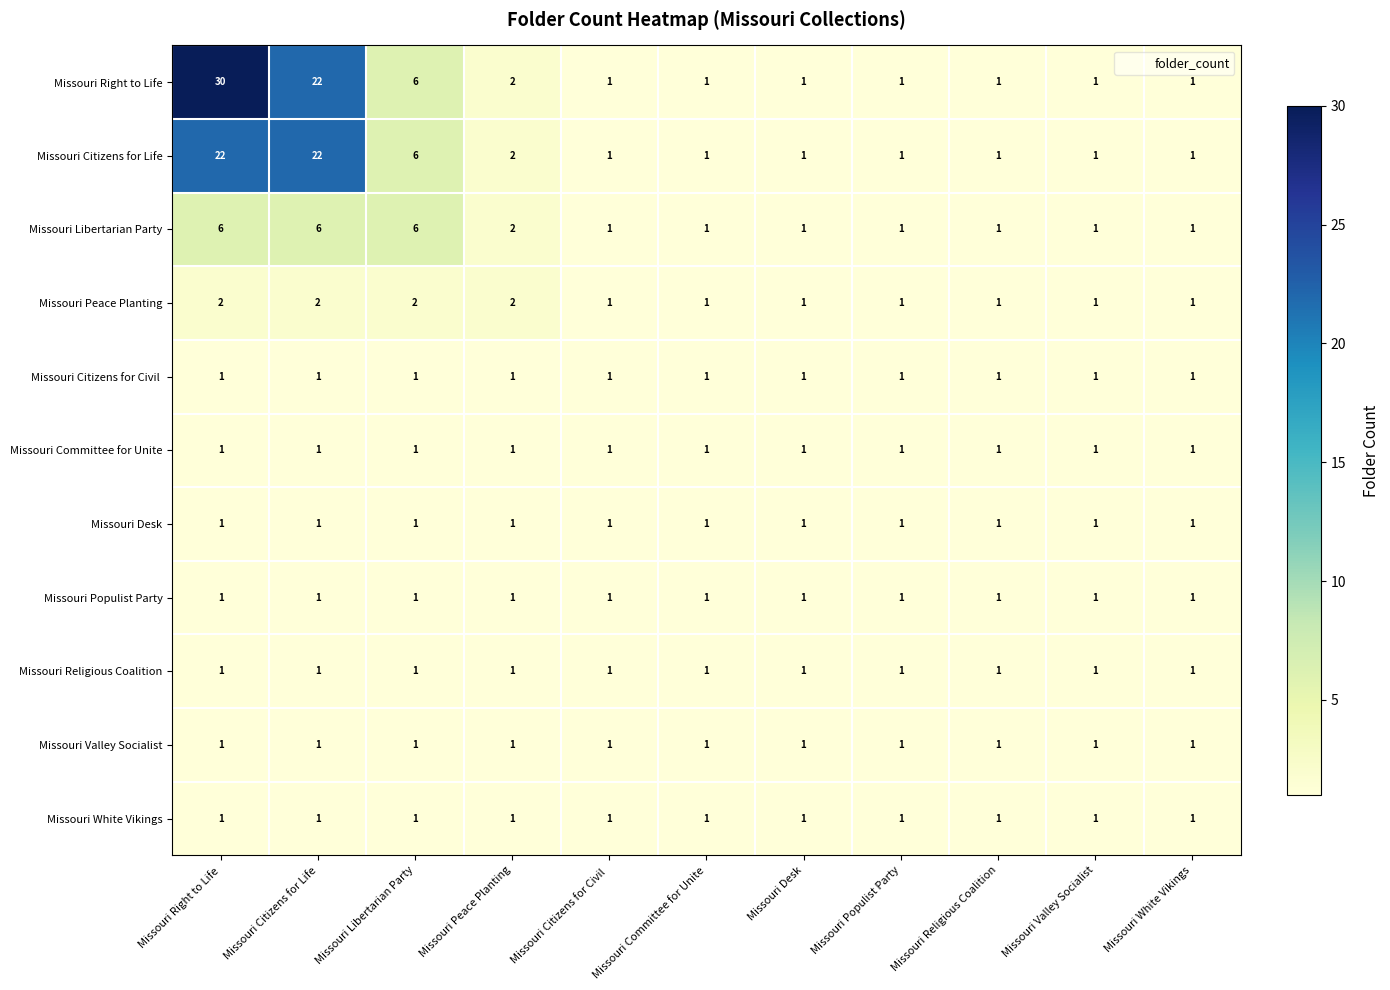

Which category has the highest value across all series?

Missouri Right to Life